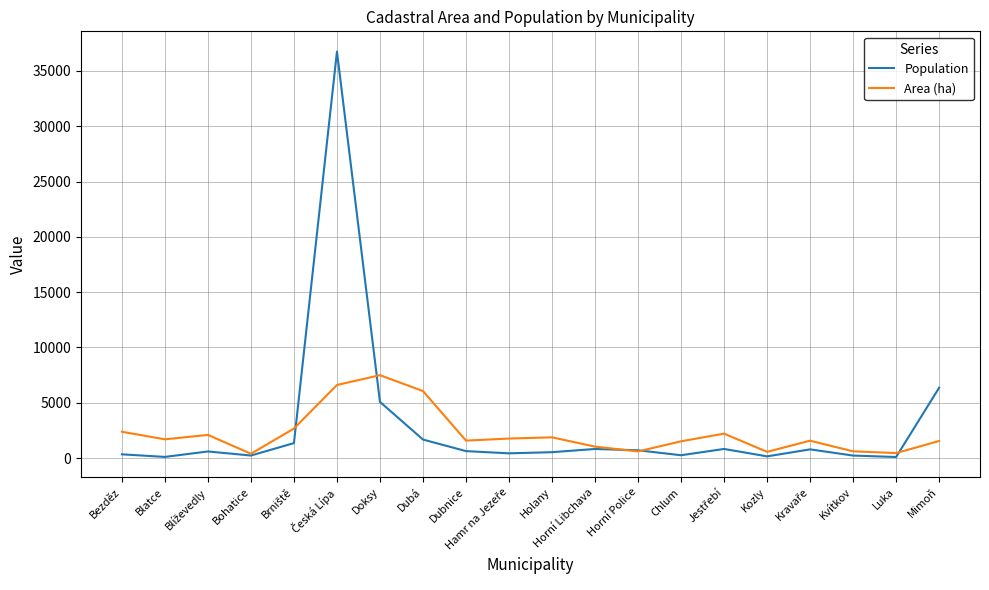

What is the difference between the highest and lowest values at Blatce?

1588.6